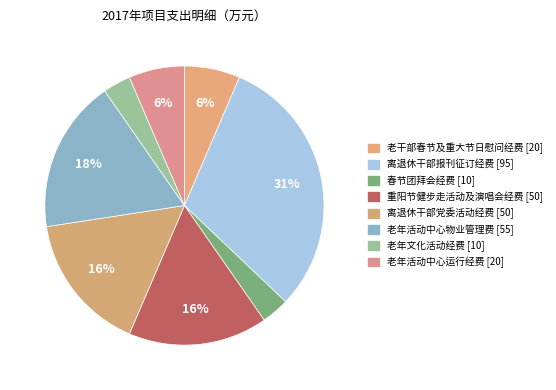

How many slices are in this pie chart?

8